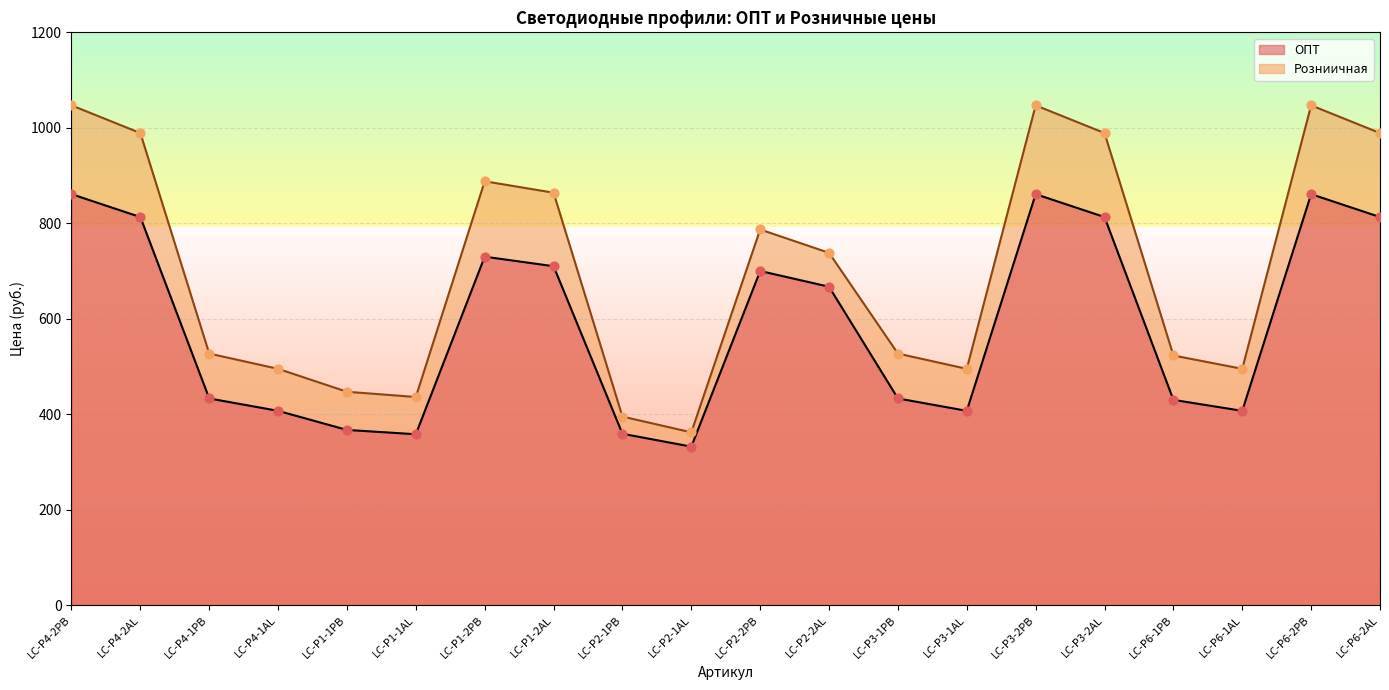

Which series reaches the minimum Y coordinate?

ОПТ